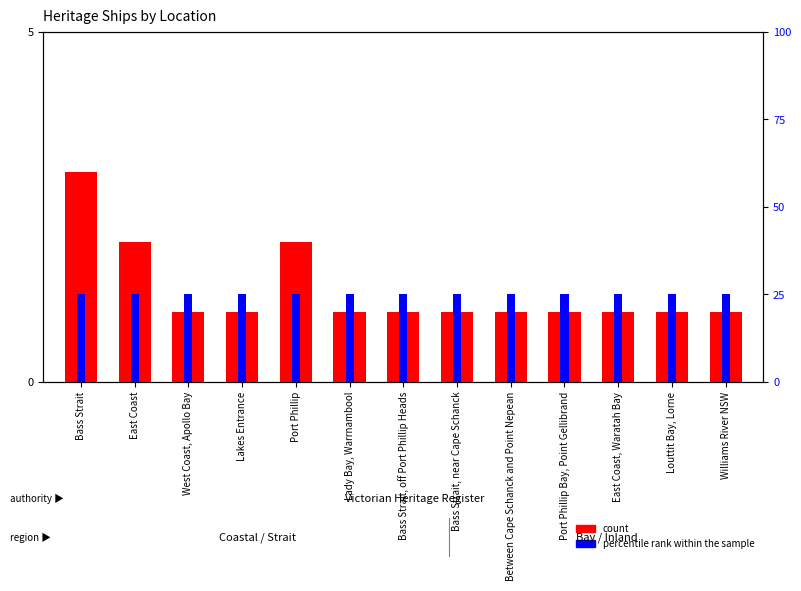

At which label does percentile rank within the sample reach its peak?

Bass Strait